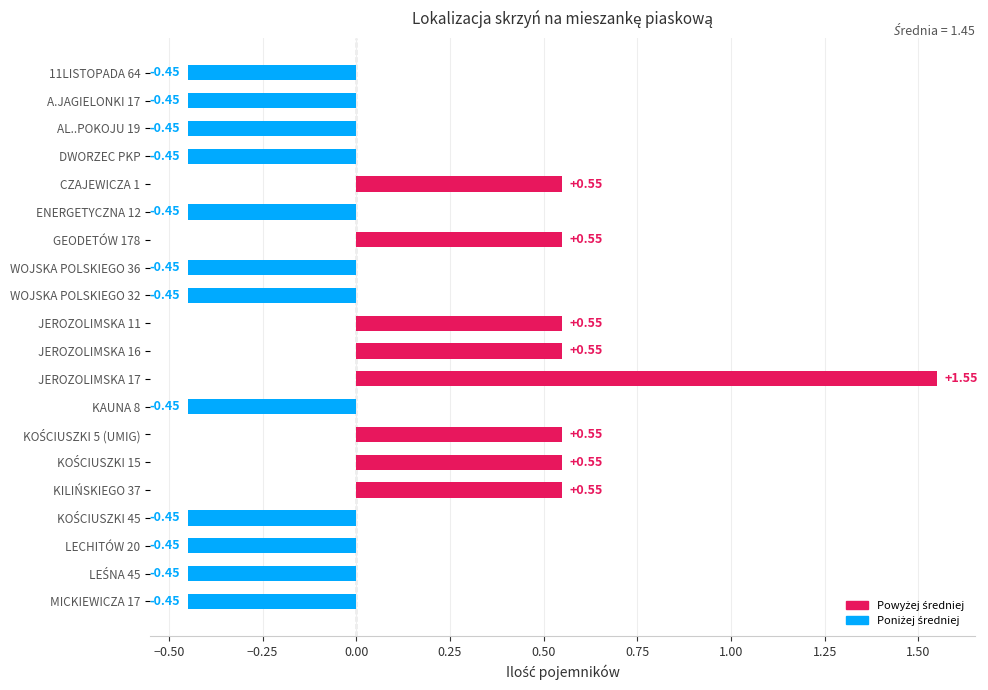

What is the difference between the maximum and minimum values?

2.0